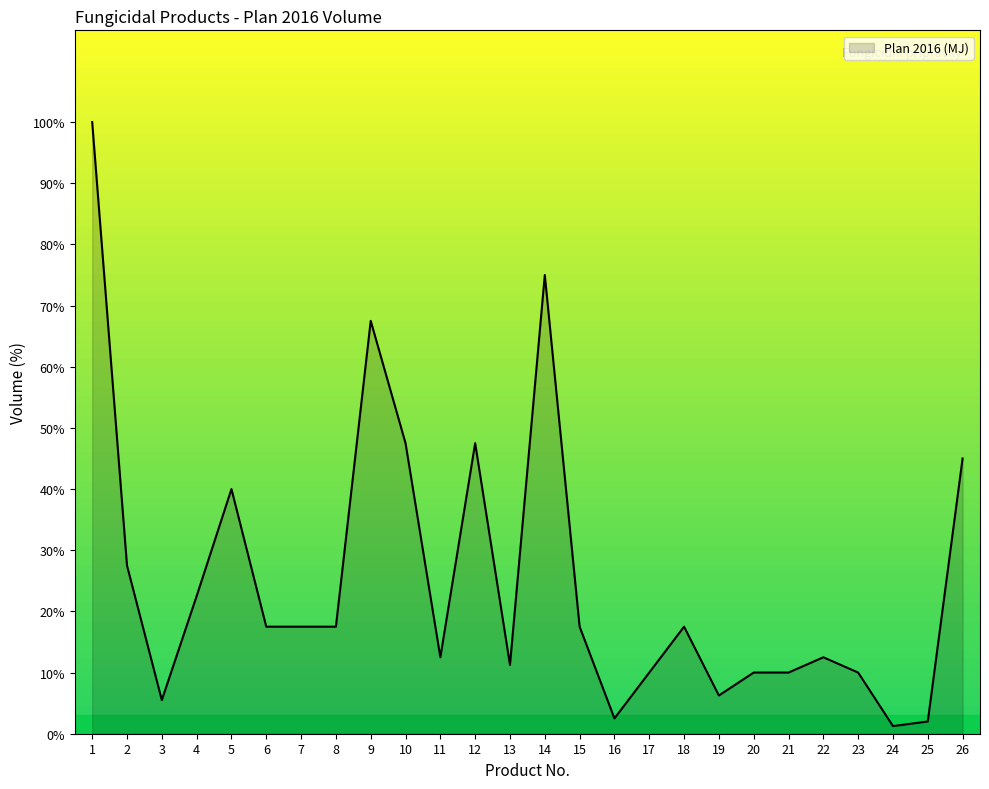

How many lines are shown in the chart?

1